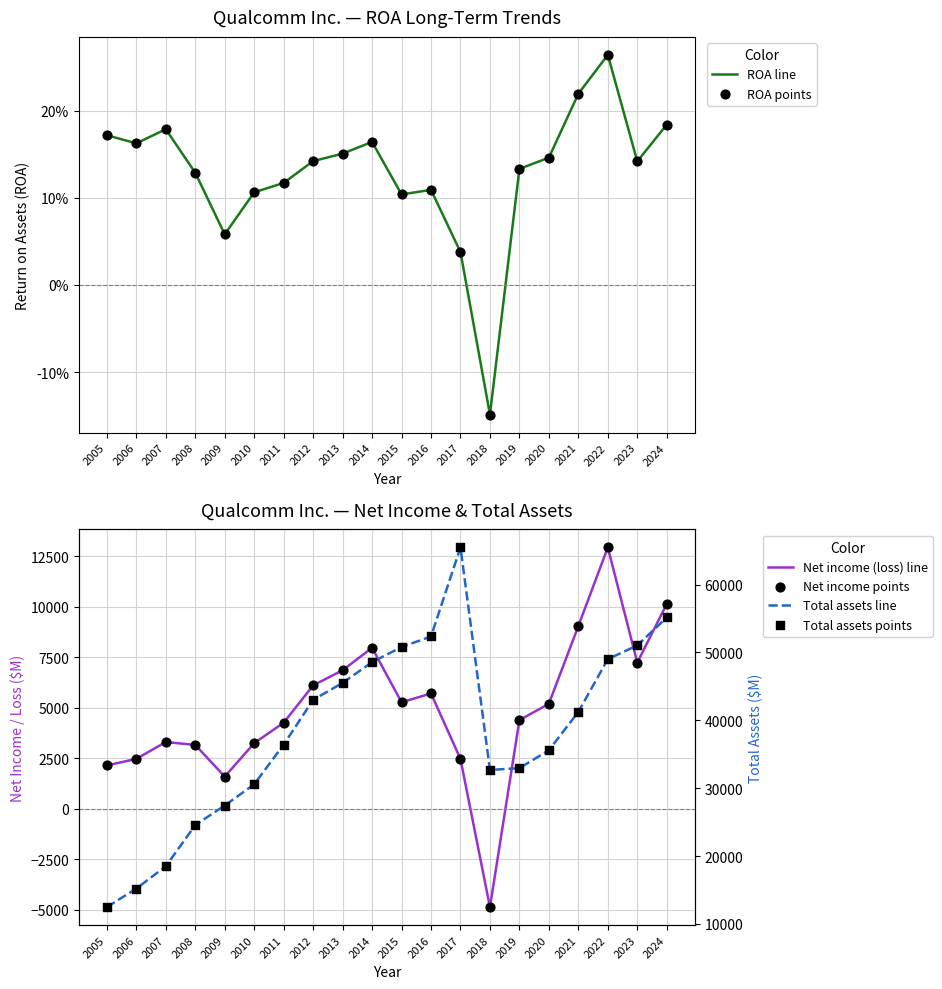

Which series contains the highest Y value?

Total assets line